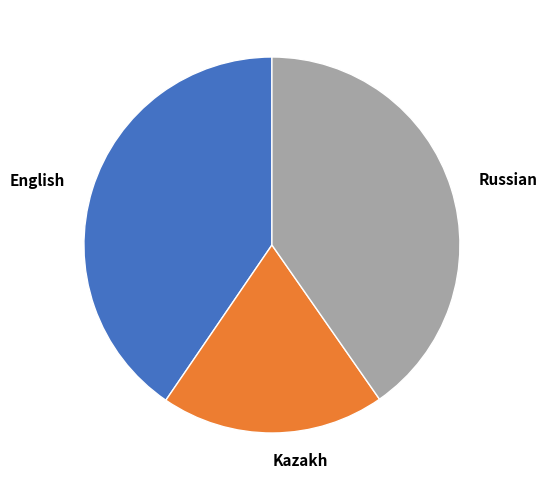

What is the ratio of the value at Kazakh to the value at English?

0.5